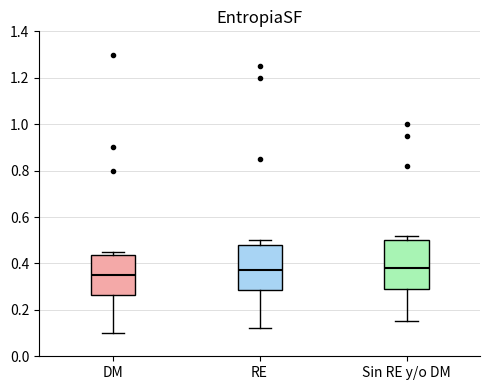

Where is the lower edge of the box for Sin RE y/o DM on the y-axis? The values are not printed on the chart, so give them approximately, as read against the axis.

0.30